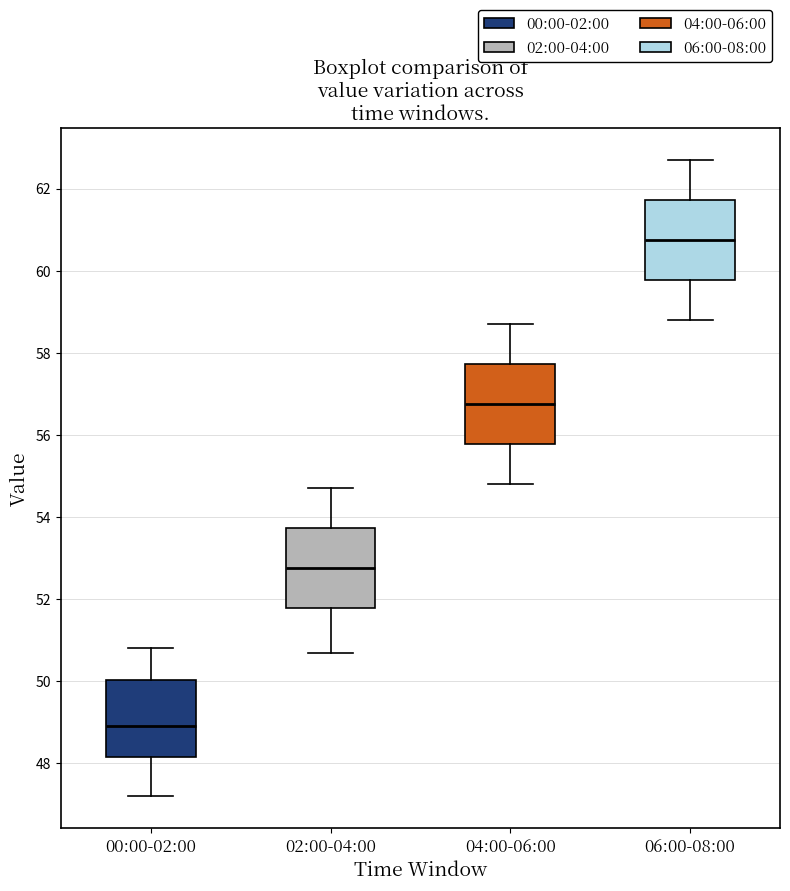

Reading left to right, read every box against the y-axis: the position of its median line, the range the box covers, and the ends of its whiskers. The values are not printed on the chart, so give them approximately, as read against the axis.

00:00-02:00: median 49.0, box 48.2 to 50.0, whiskers 47.2 to 50.8
02:00-04:00: median 52.8, box 51.8 to 53.8, whiskers 50.8 to 54.8
04:00-06:00: median 56.8, box 55.8 to 57.8, whiskers 54.8 to 58.8
06:00-08:00: median 60.8, box 59.8 to 61.8, whiskers 58.8 to 62.8